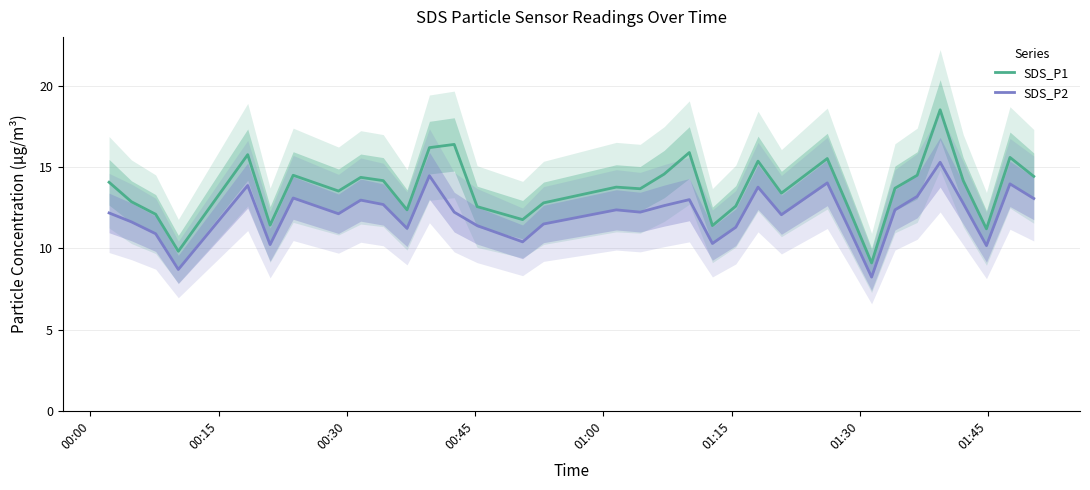

What is the greatest value displayed?

18.5